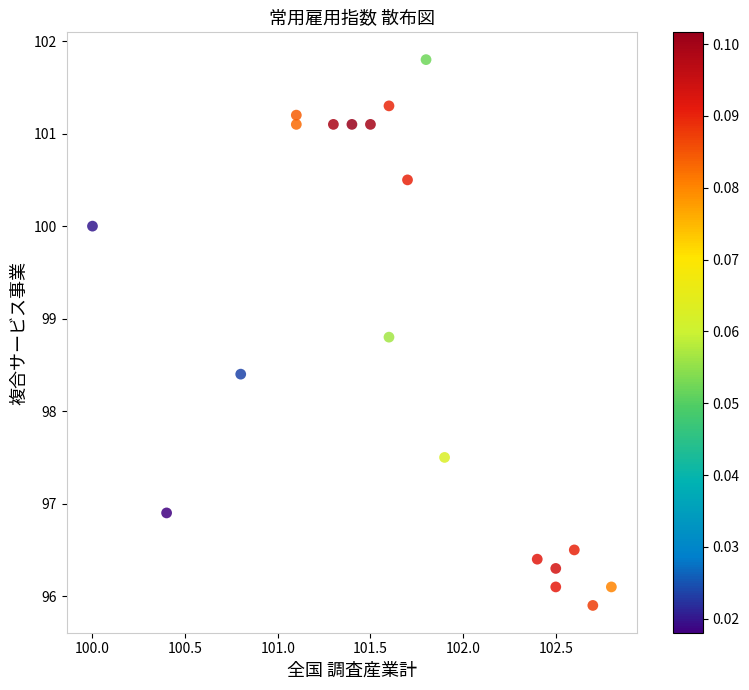

What is the range of X values (max minus min)?

2.8